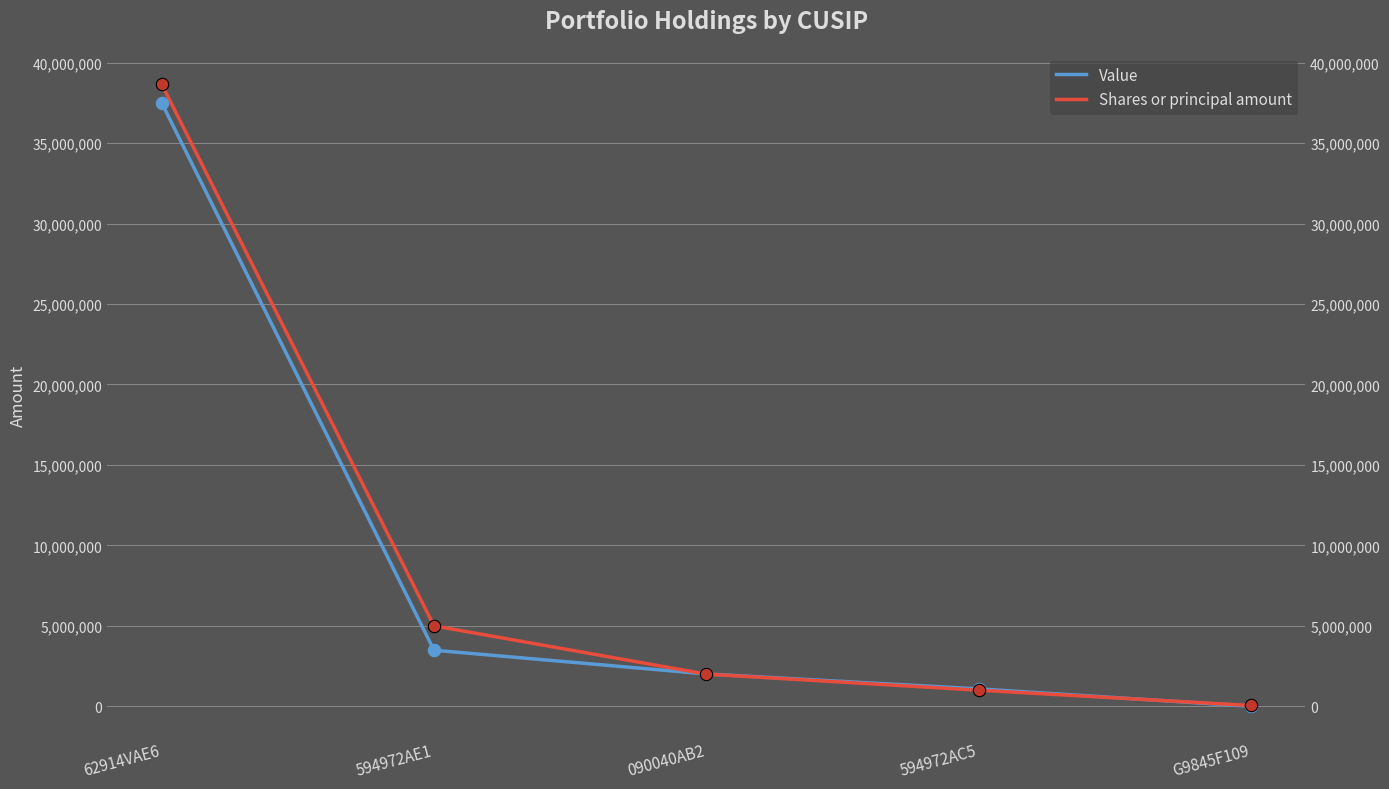

At how many categories does at least one series exceed 27156169?

1